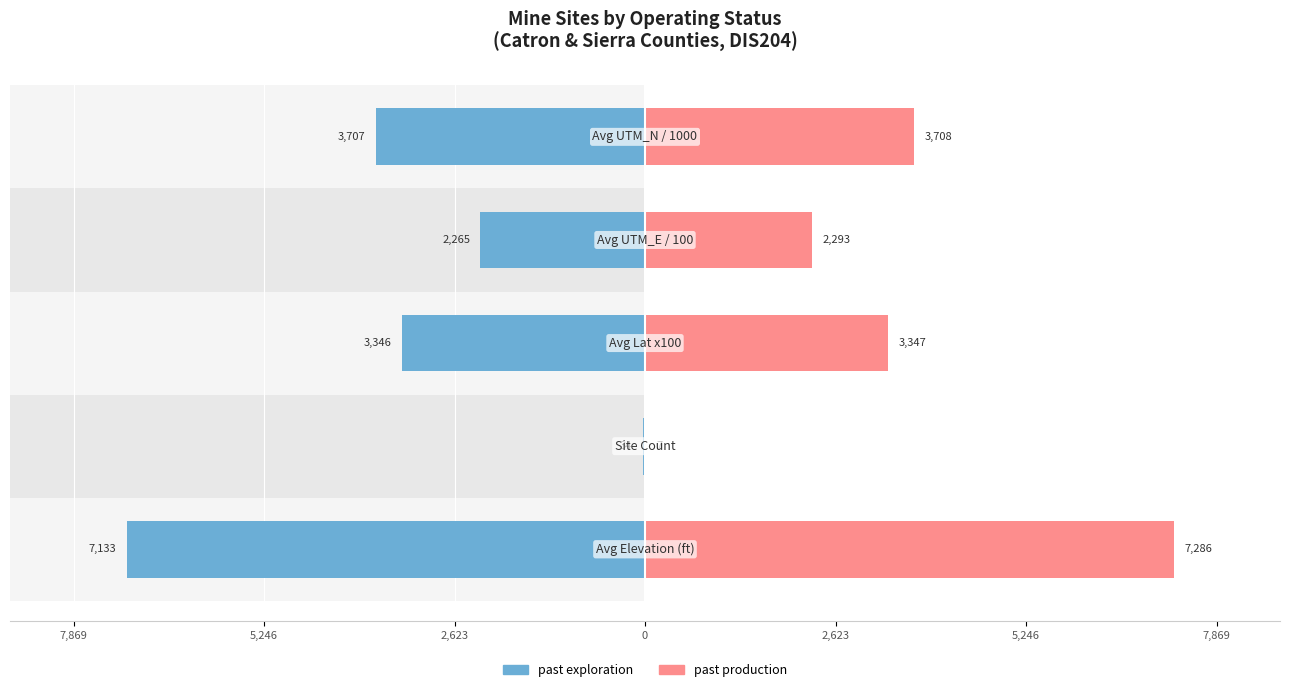

Are the bars horizontal?

Yes